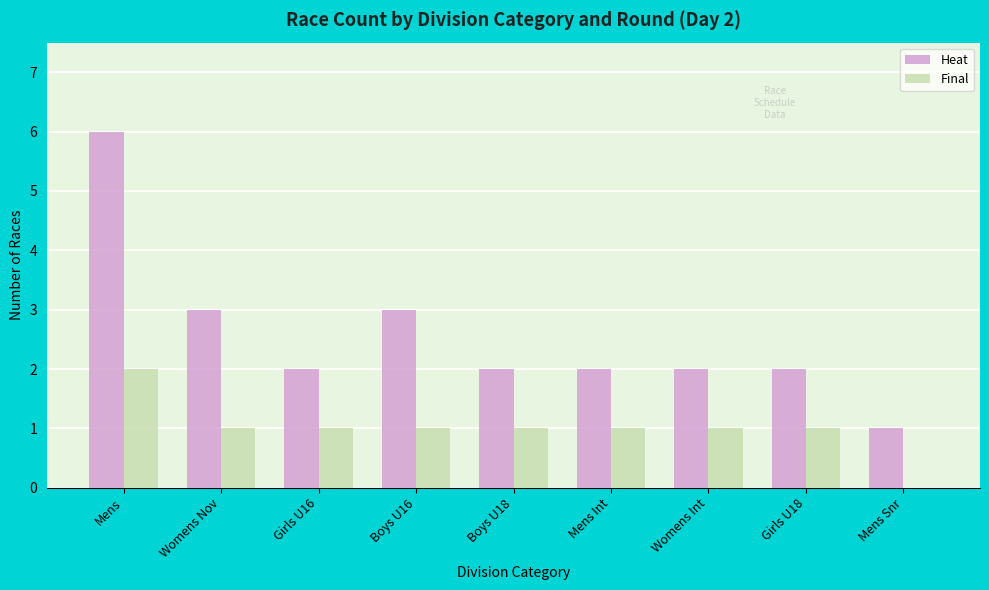

What is the sum of all Final values?

9